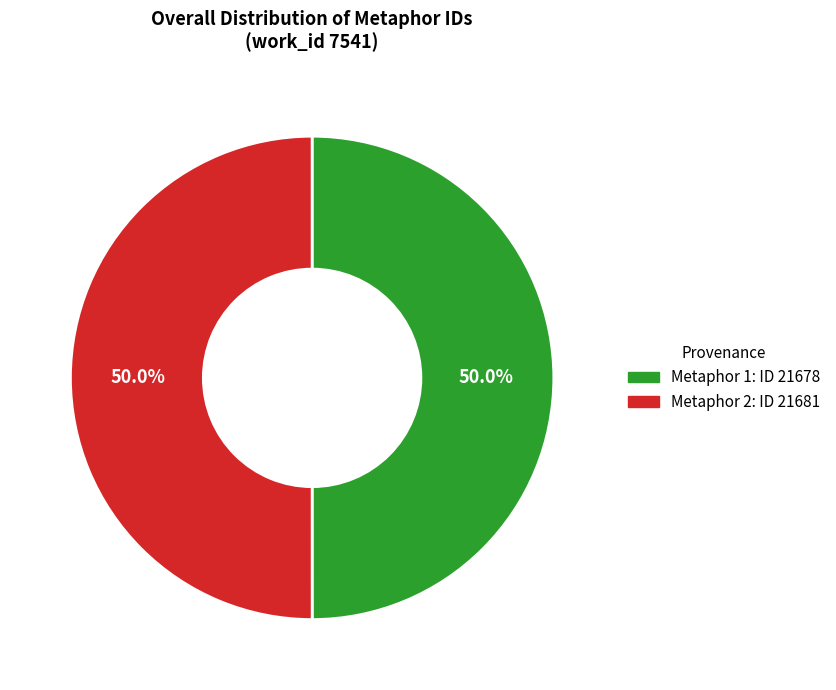

What portion of the pie excludes Metaphor 1: ID 21678?

50.0%